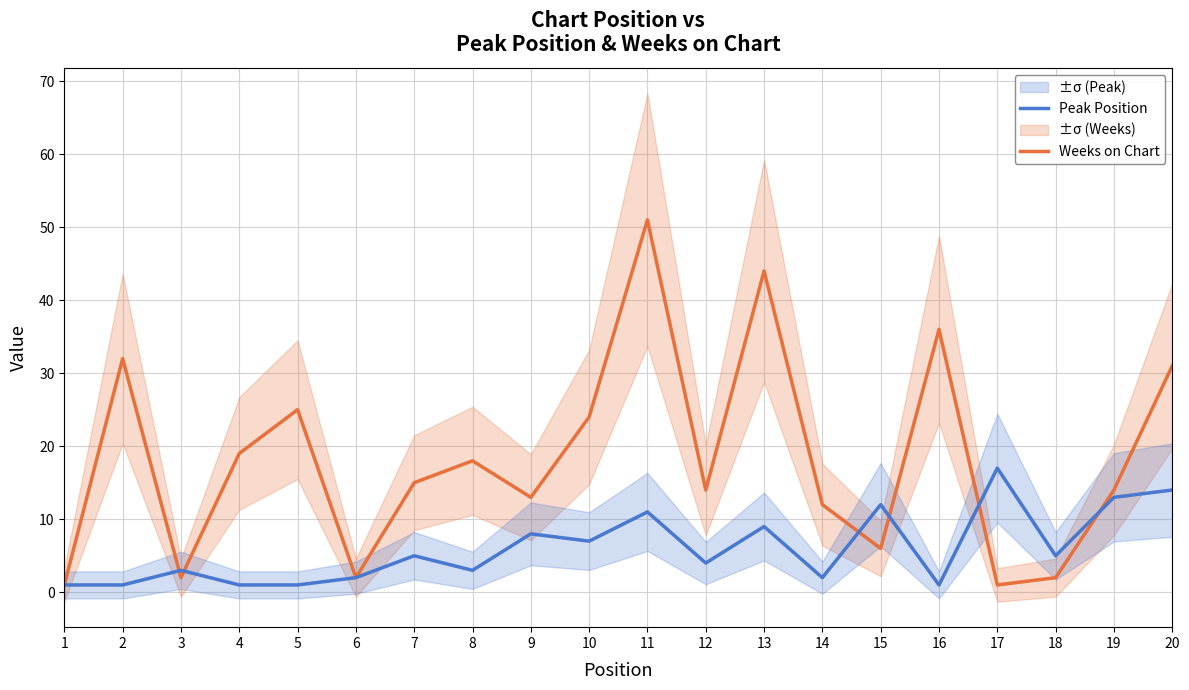

How many lines are shown in the chart?

2